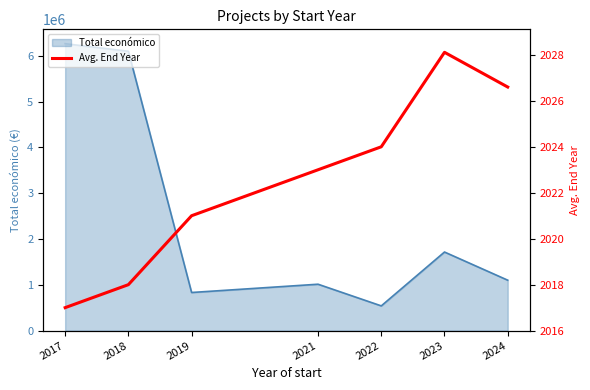

Reading left to right, list all the values displayed in this chart.

2017=2017.0	2018=2018.0	2019=2021.0	2021=2023.0	2022=2024.0	2023=2028.1	2024=2026.6